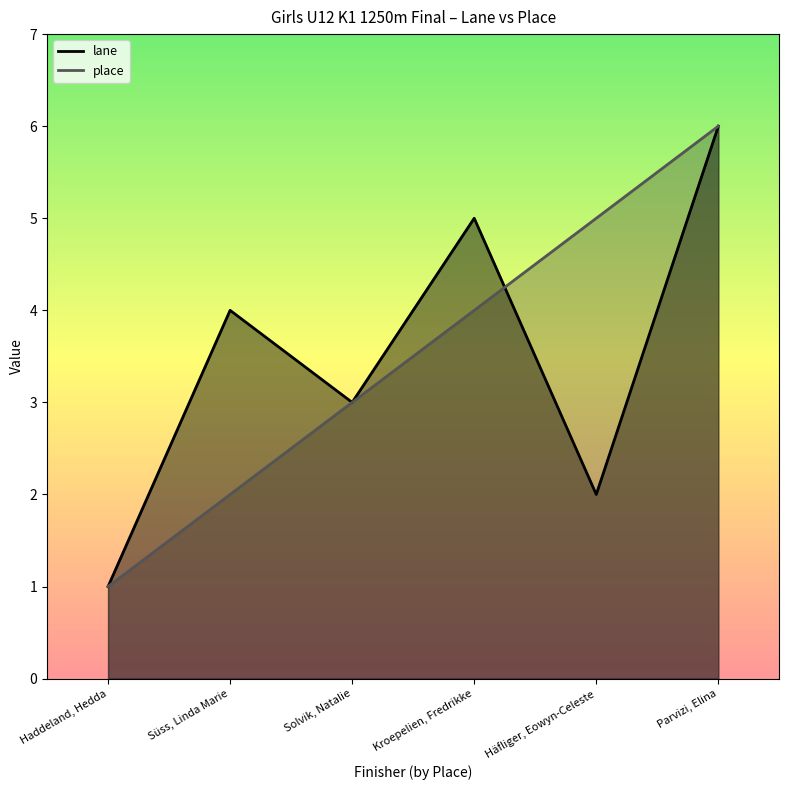

What are all the series names shown in the legend?

lane, place